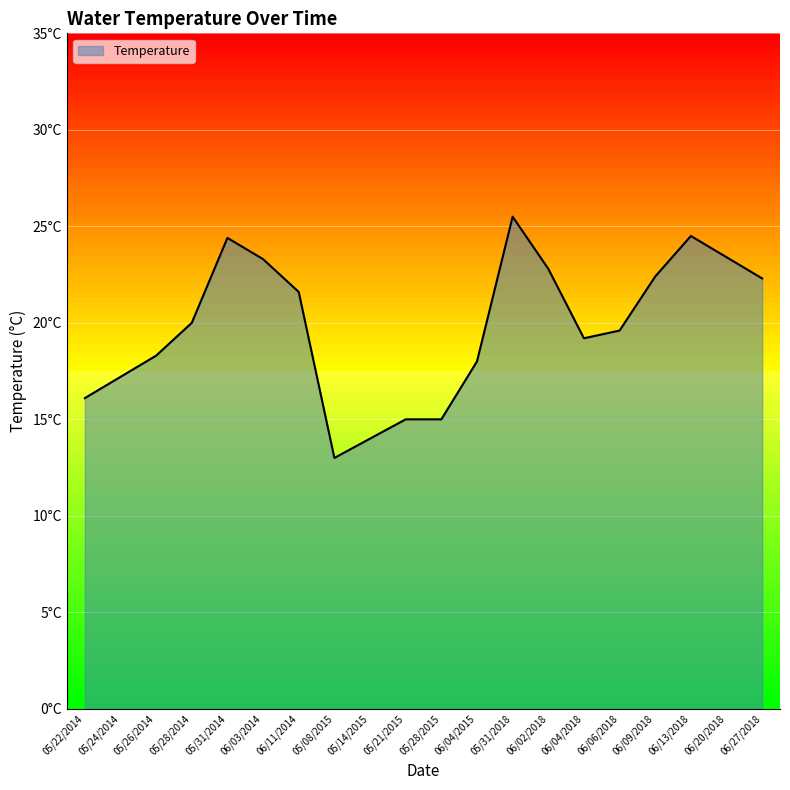

Does the chart display data point markers on the line(s)?

No